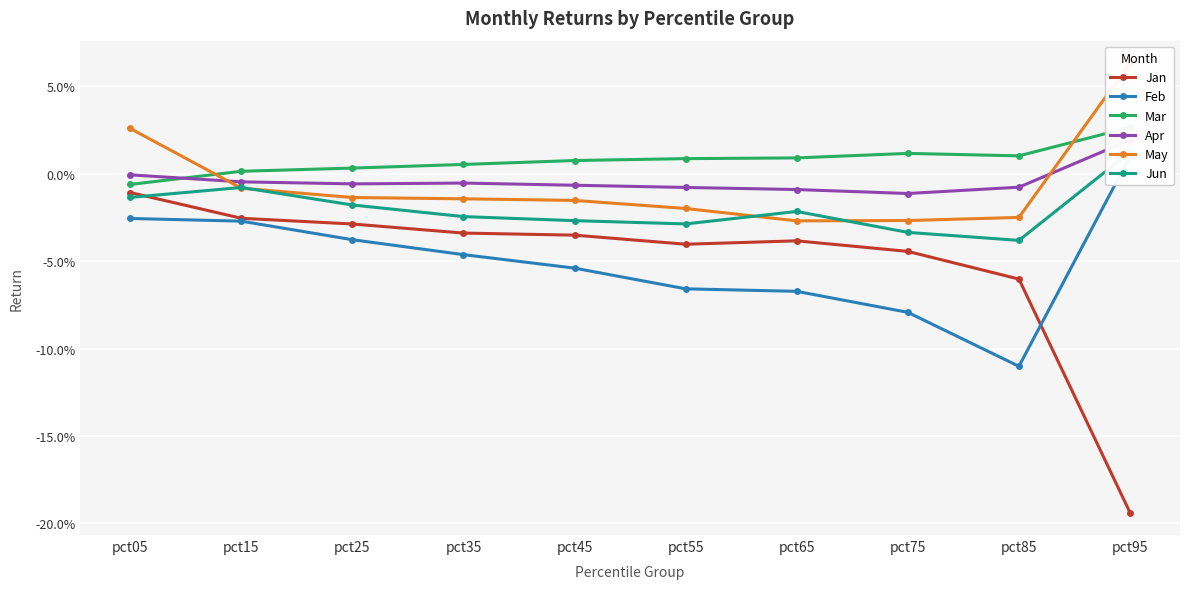

What is the maximum value shown in the chart?

0.1